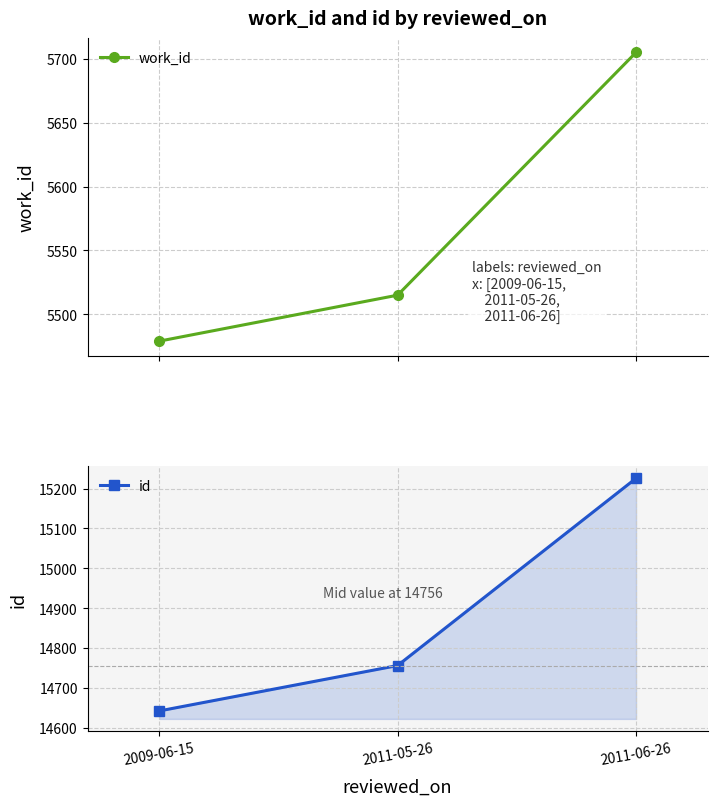

At which category is the sum across all series the highest?

2011-06-26